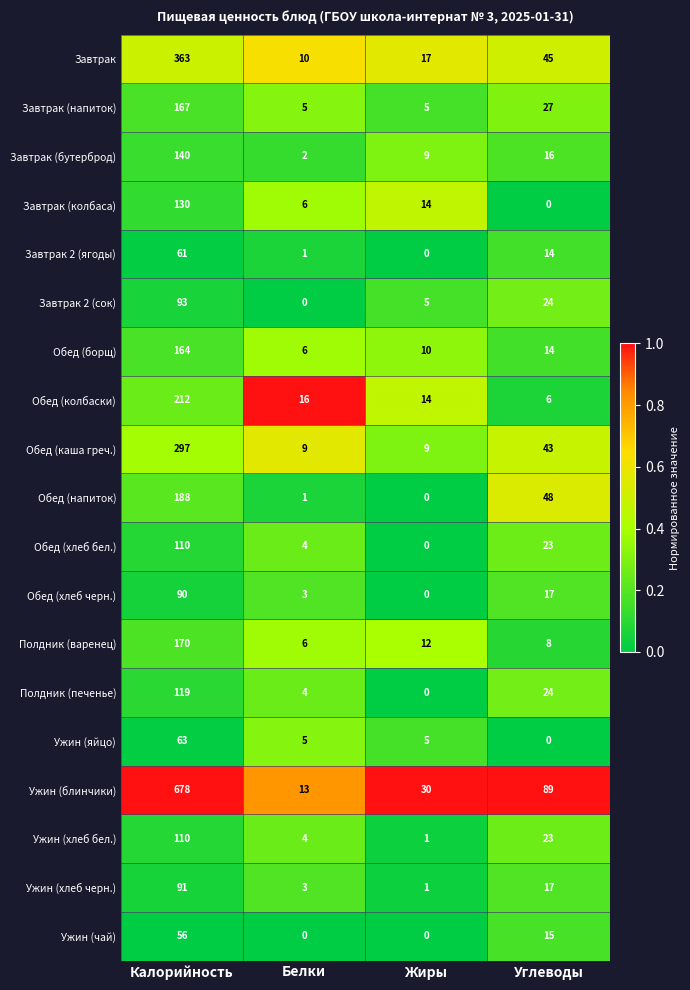

Where is Ужин (чай) nearest to the value 28?

Углеводы